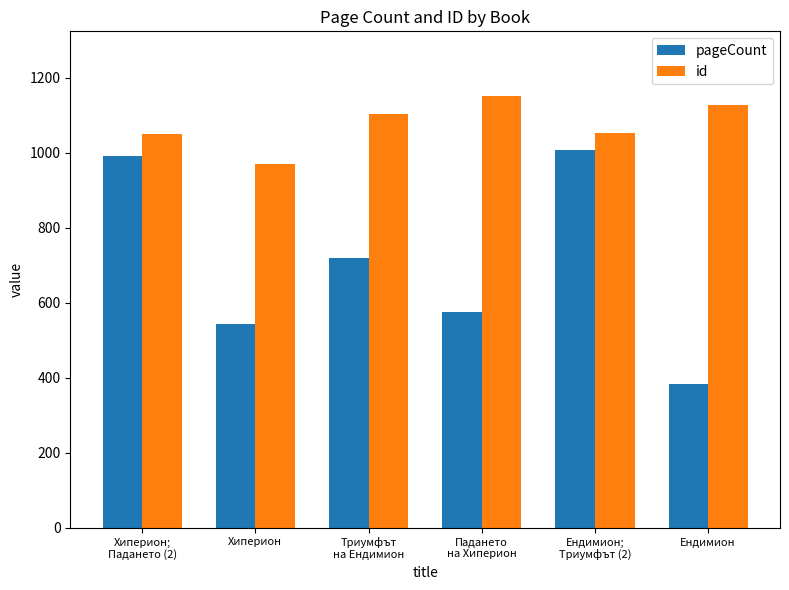

What is the difference between the maximum and minimum values in the id series?

180